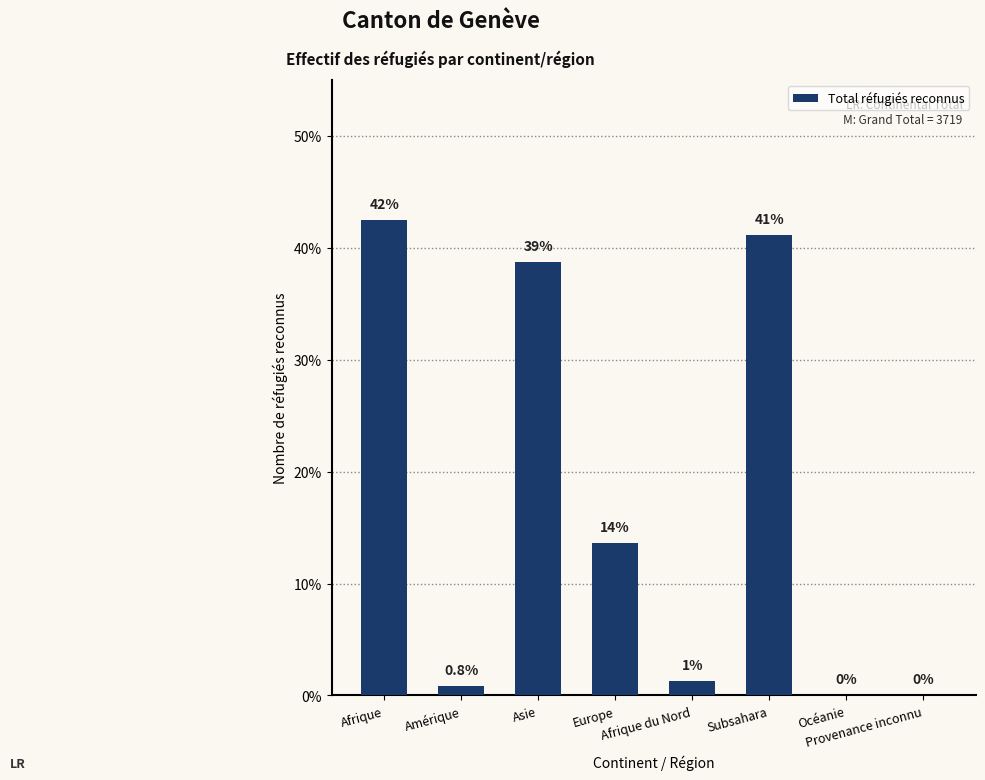

How many data points are less than 506?

4